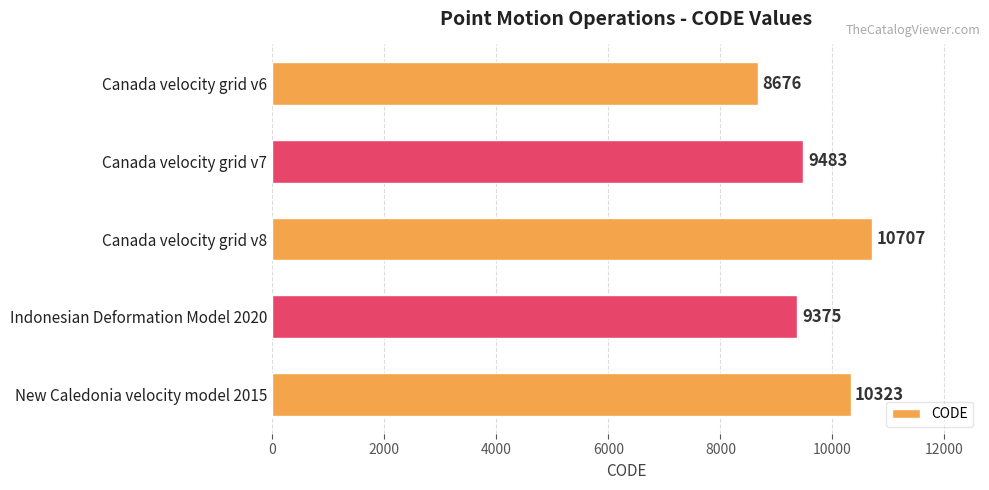

Reading top to bottom, list all the values displayed in this chart.

Canada velocity grid v6=8676	Canada velocity grid v7=9483	Canada velocity grid v8=10707	Indonesian Deformation Model 2020=9375	New Caledonia velocity model 2015=10323